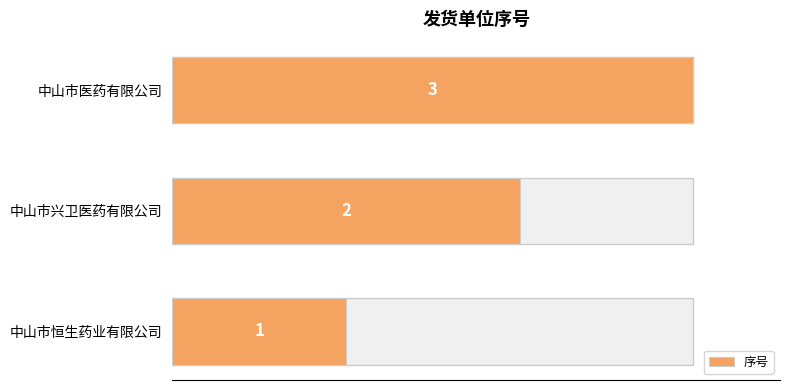

What is the greatest value displayed?

3